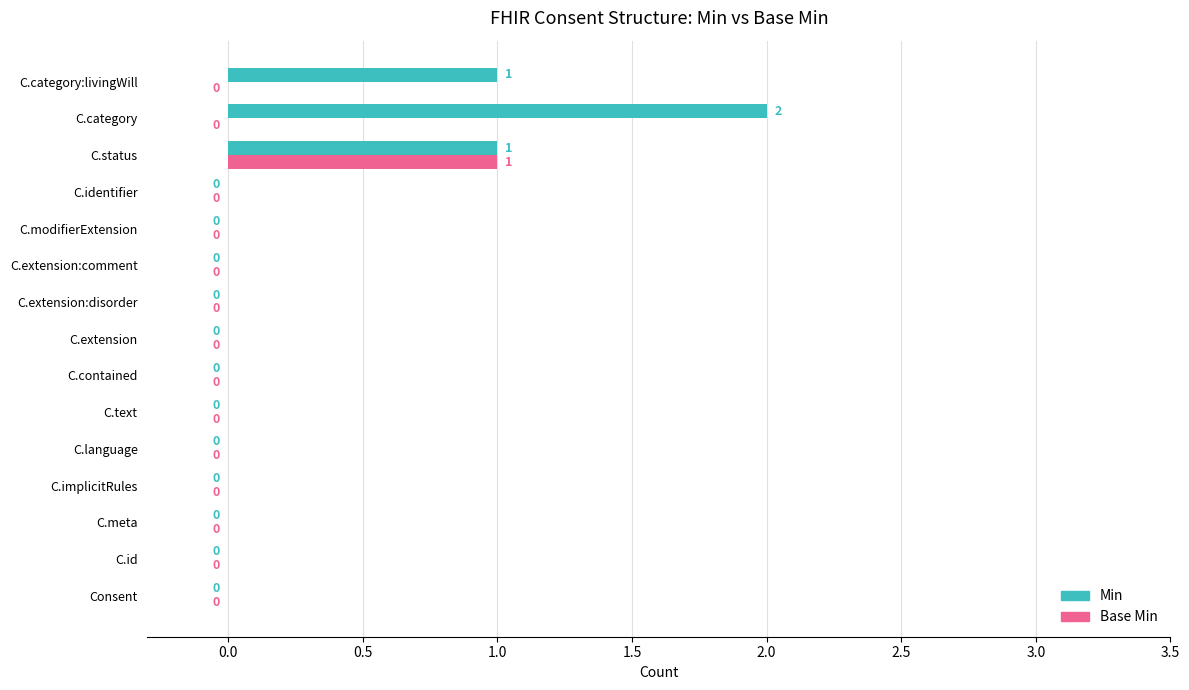

The Min series shows -1 at C.extension. True or false?

False